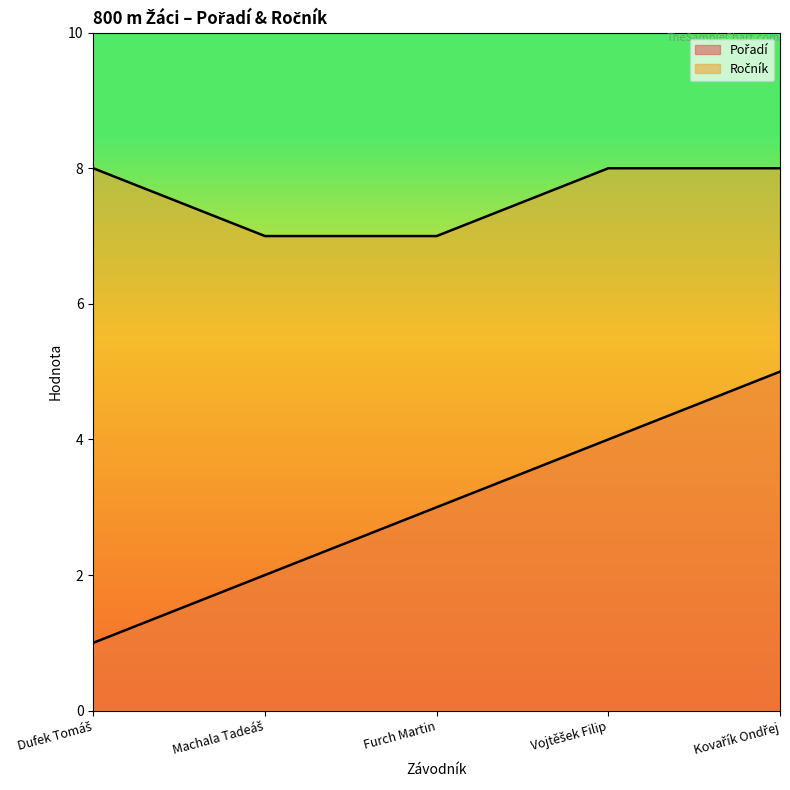

What is the difference between the highest and lowest values at Dufek Tomáš?

7